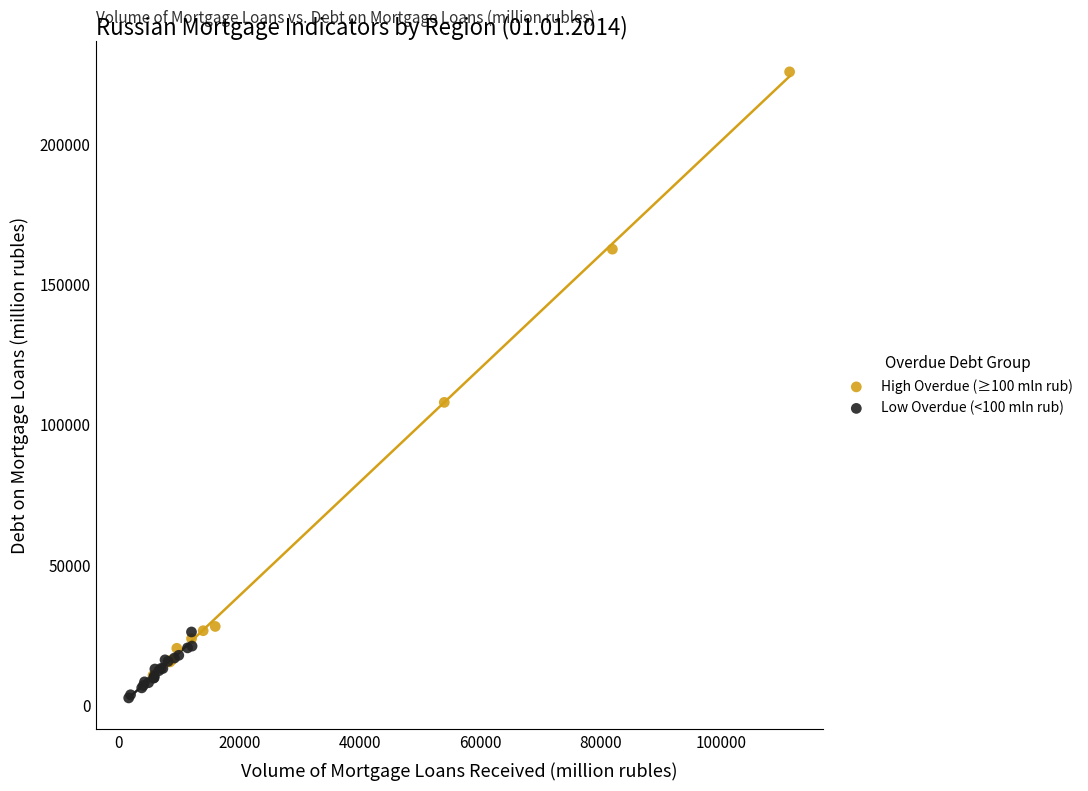

What are all the series names shown in the legend?

High Overdue (≥100 mln rub), Low Overdue (<100 mln rub)